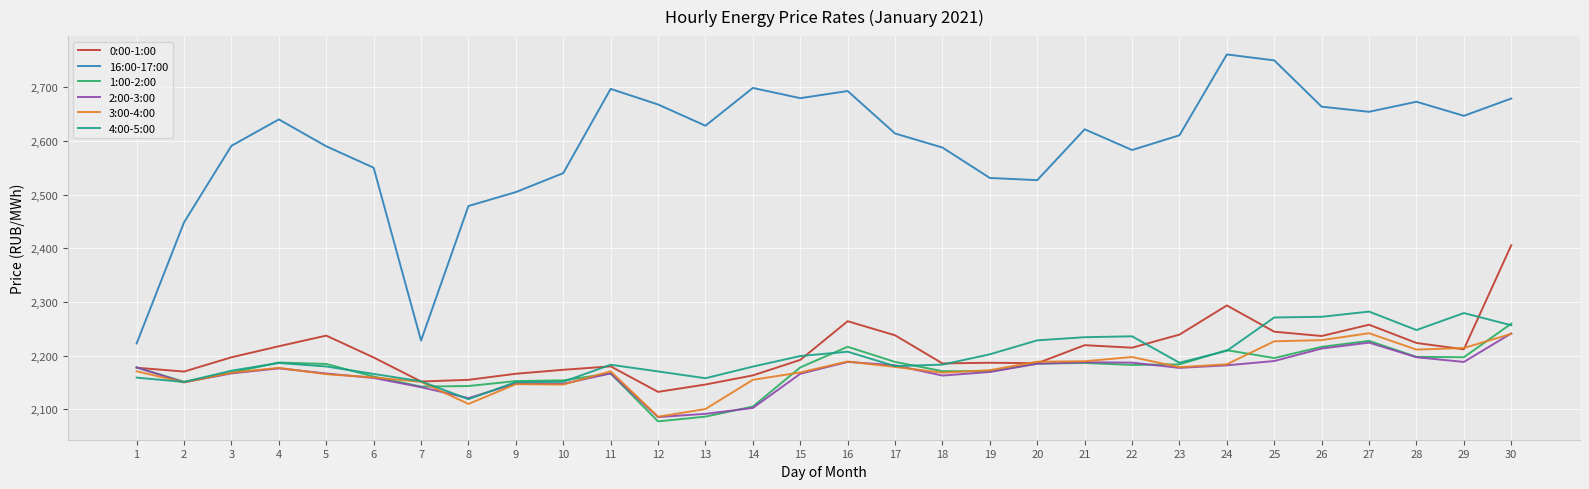

What value does the 2:00-3:00 series have at 11?

2167.1